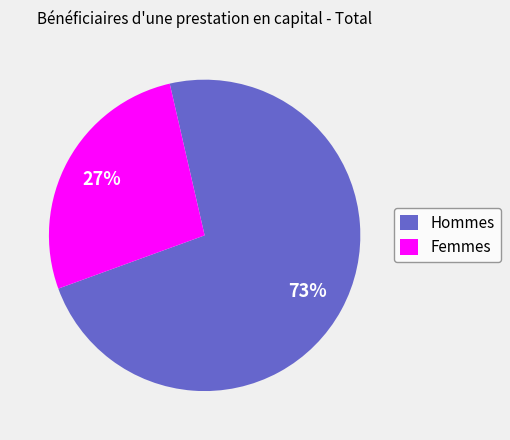

Between Hommes and Femmes, which is larger?

Hommes